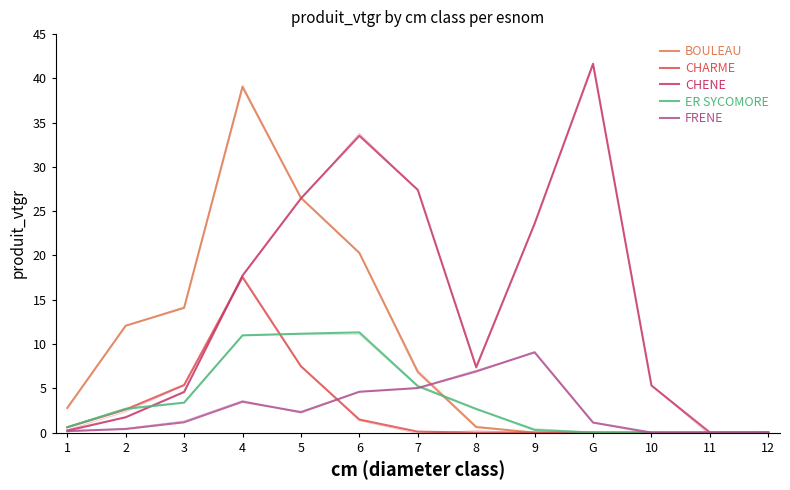

Is it true that FRENE equals 5.0 at 7?

True